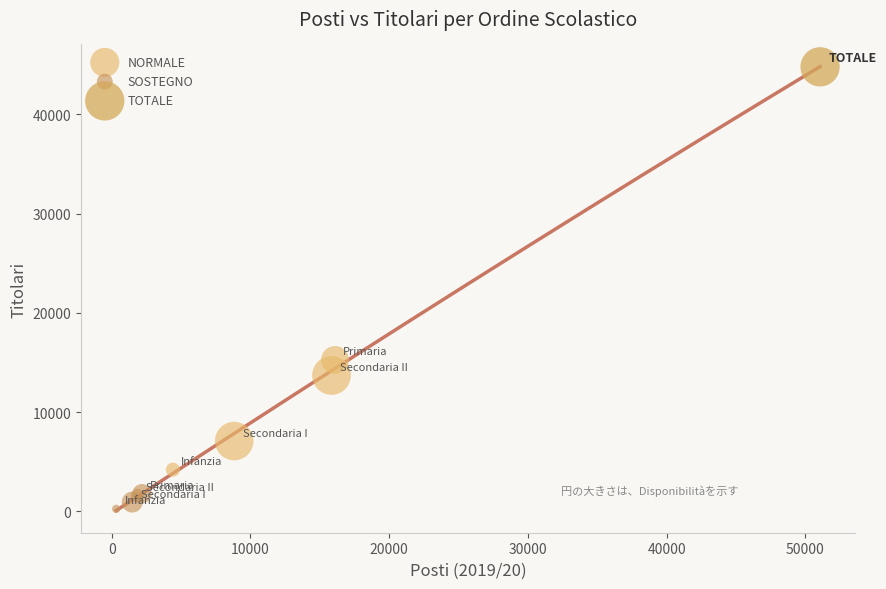

Which series reaches the maximum Y coordinate?

TOTALE